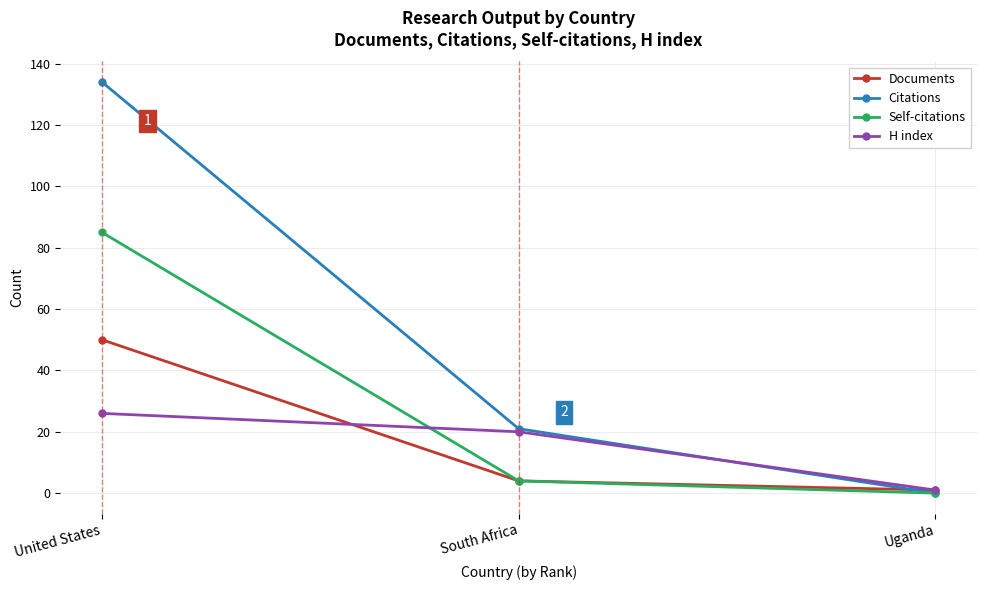

Is the value of Documents at Uganda greater than the value of Citations at South Africa?

No